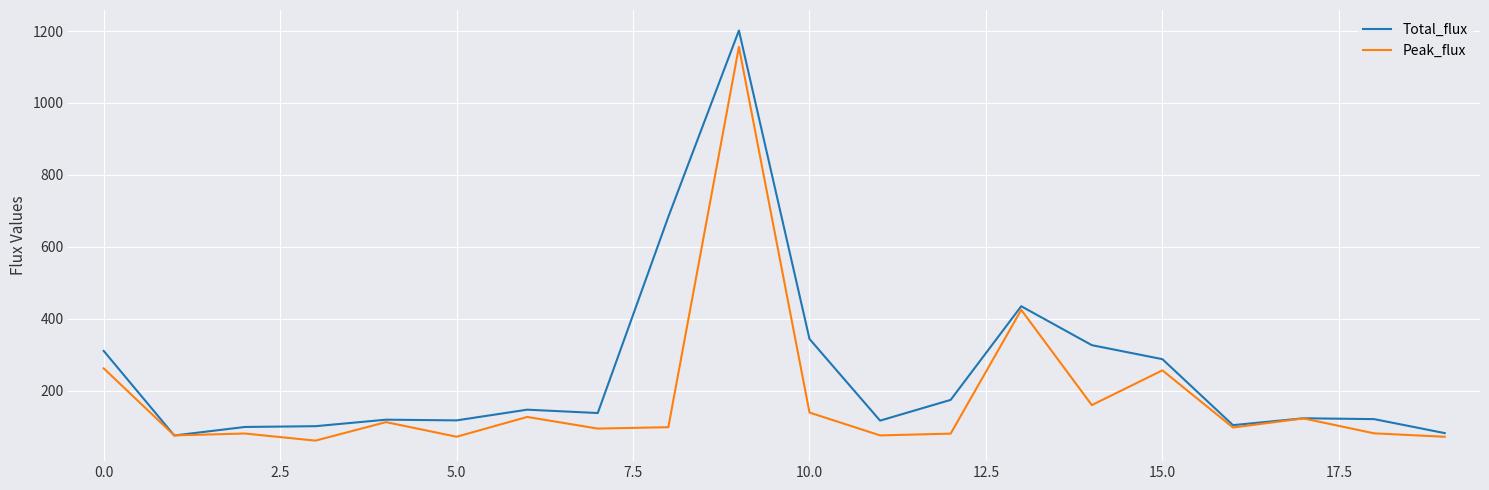

Which series has the largest total across all categories?

Total_flux